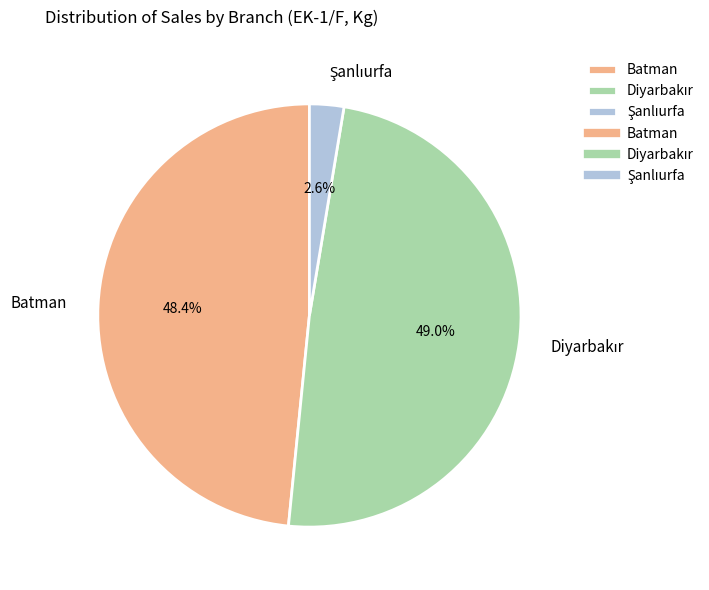

Does Batman represent more than half of the total?

No